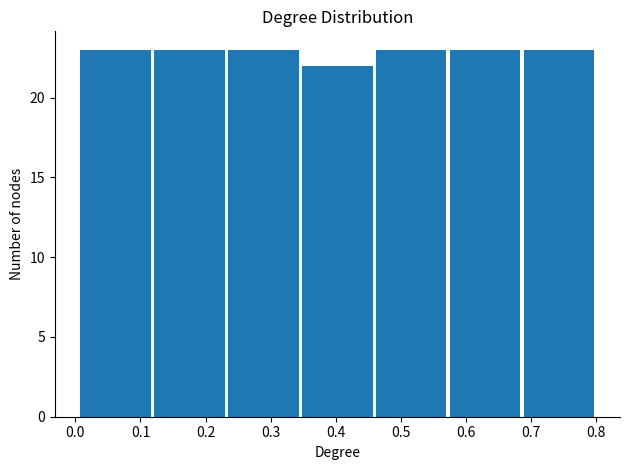

Reading left to right, transcribe this chart: for each bar, give the range it covers on the x-axis and its height. Neither the bar edges nor the heights are printed on the chart, so give them approximately, as read against the axes.

0.01 to 0.12: 23
0.12 to 0.23: 23
0.23 to 0.35: 23
0.35 to 0.46: 22
0.46 to 0.57: 23
0.57 to 0.69: 23
0.69 to 0.80: 23